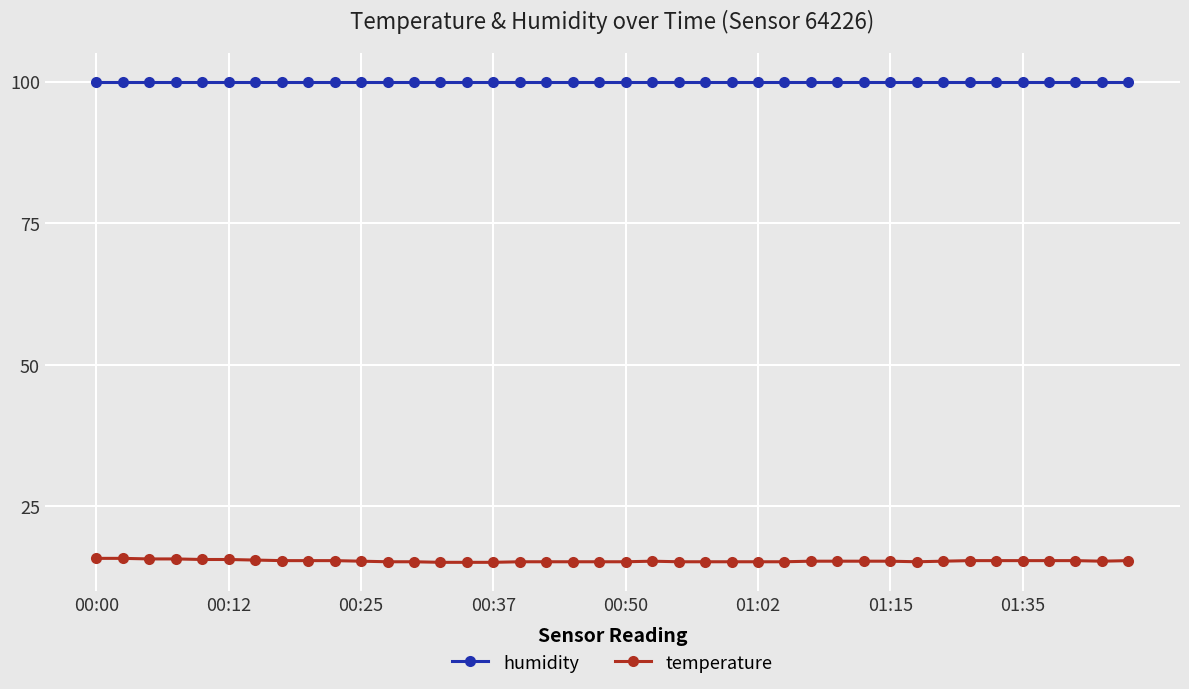

True or false: humidity and temperature cross at least once.

False